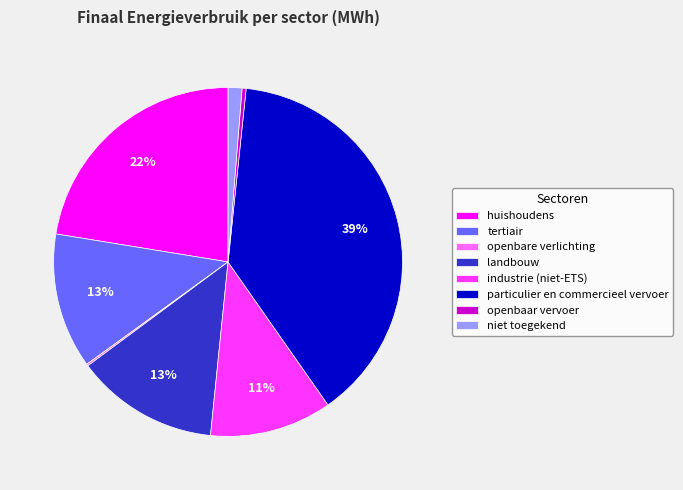

The landbouw slice represents 13% of the pie. True or false?

True